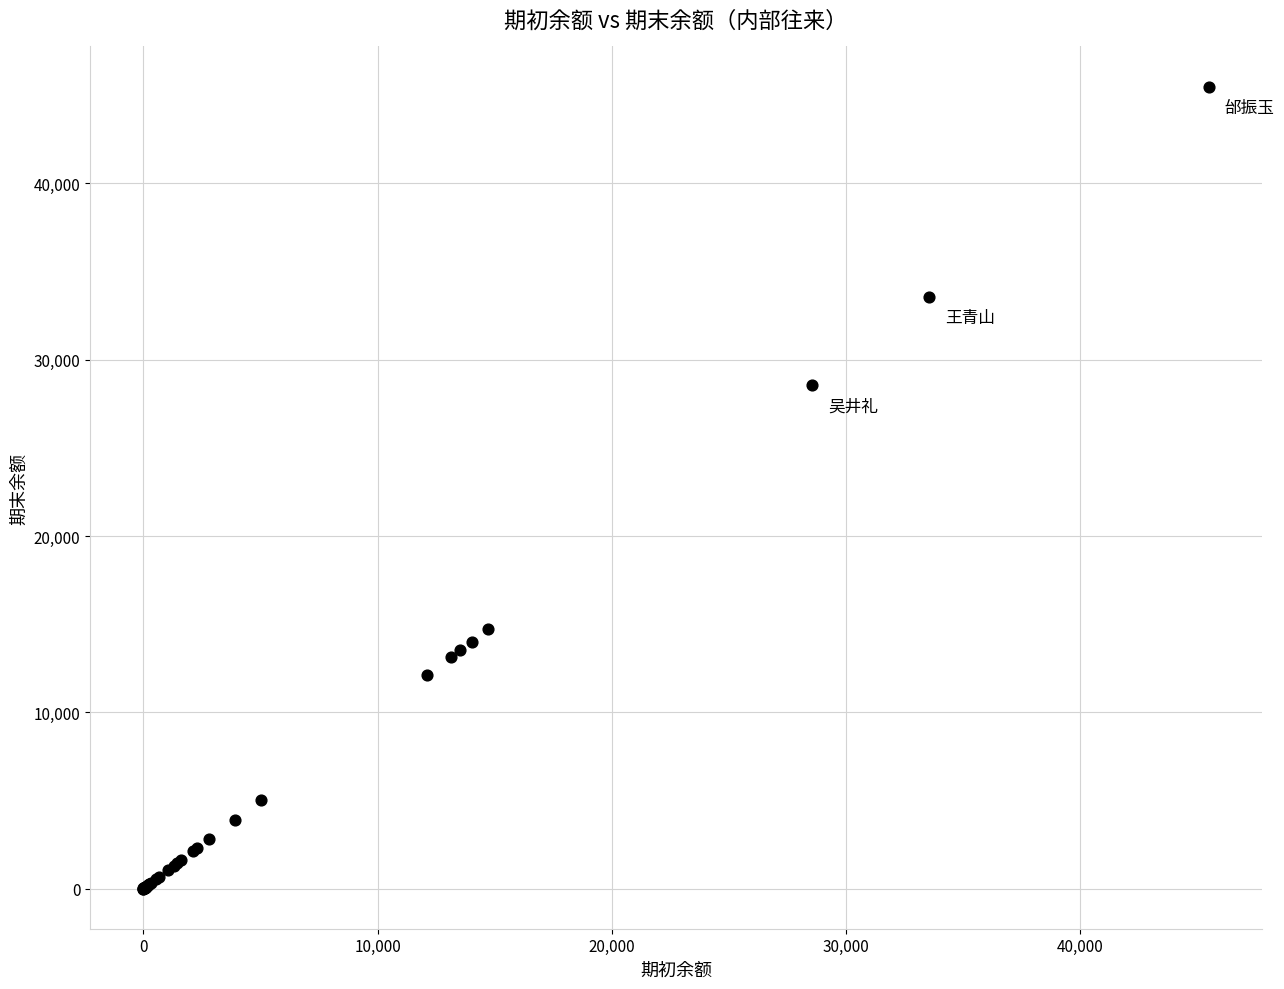

What Y value in the scatter plot is closest to 22745?

28539.3